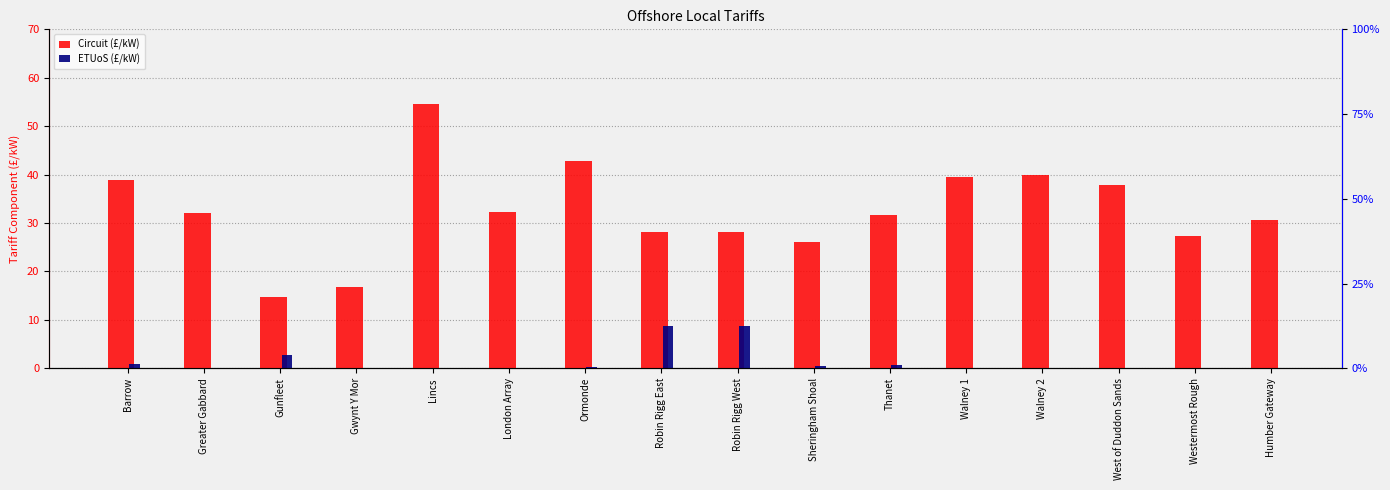

At how many categories does at least one series exceed 2?

16